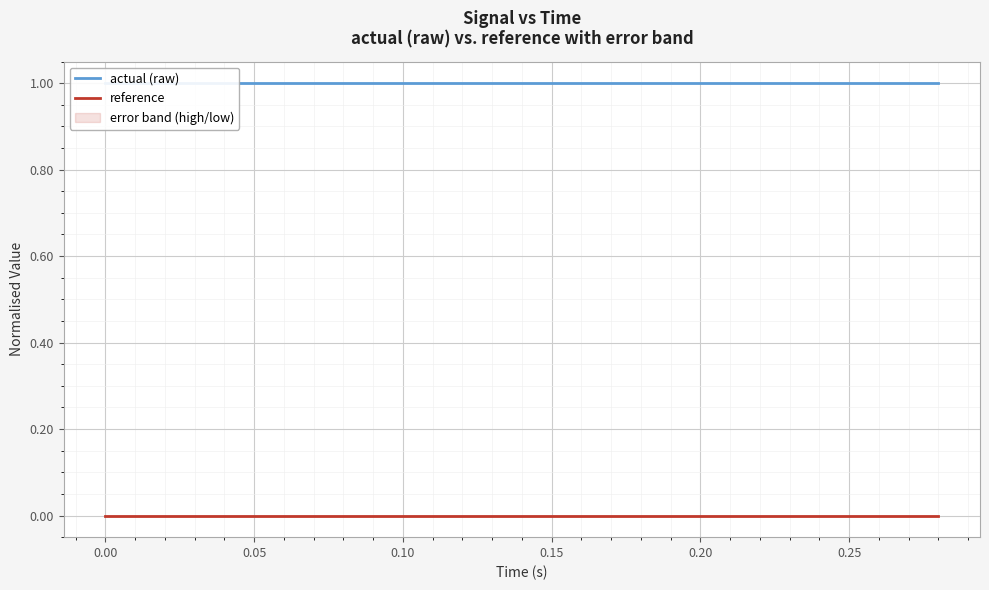

Is it true that actual (raw) equals 1 at 0.15?

True